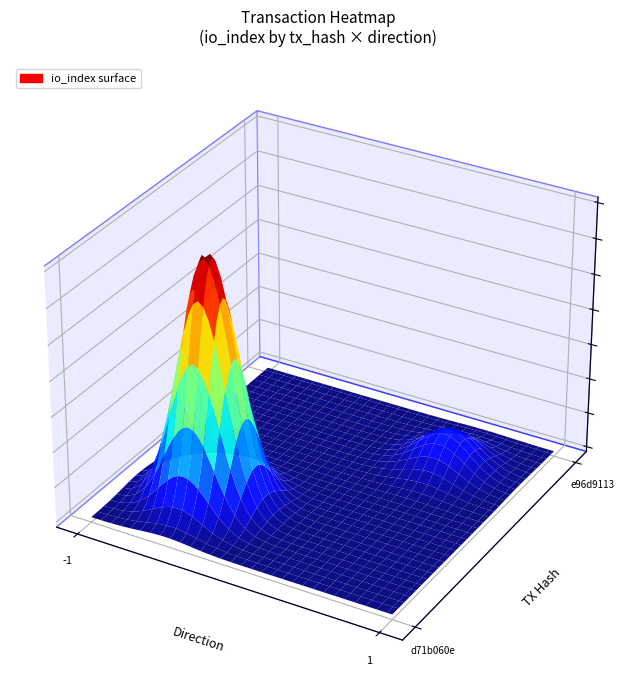

Is it true that d71b060e equals 0 at direction?

False